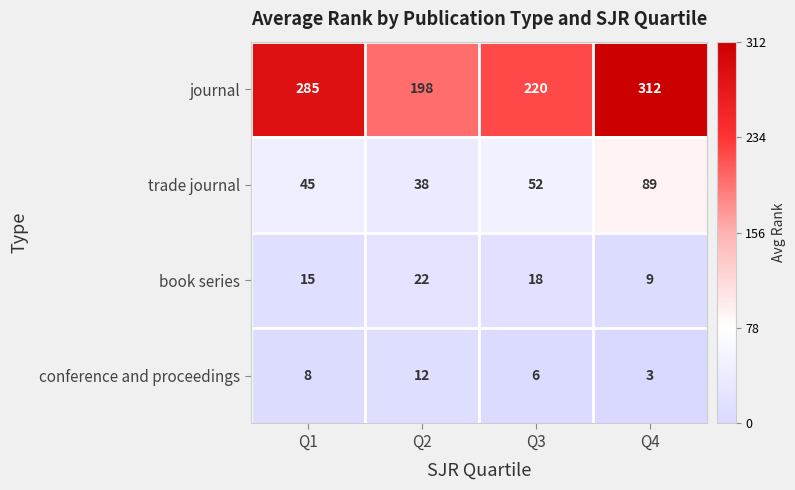

What is the total value across all series at Q2?

270